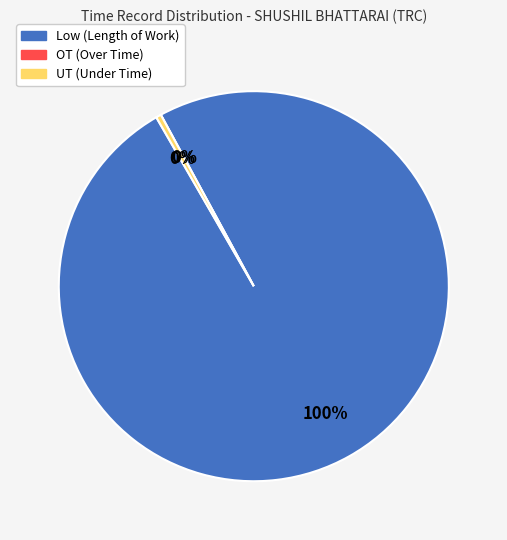

Which slice is the largest?

Low (Length of Work)